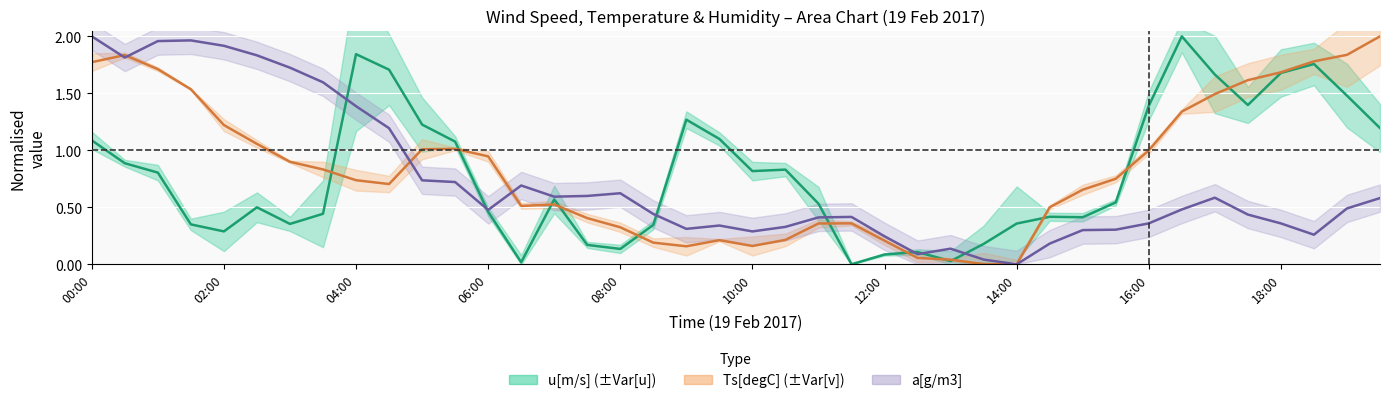

True or false: u[m/s] has a value of 1.7 at 34.

True